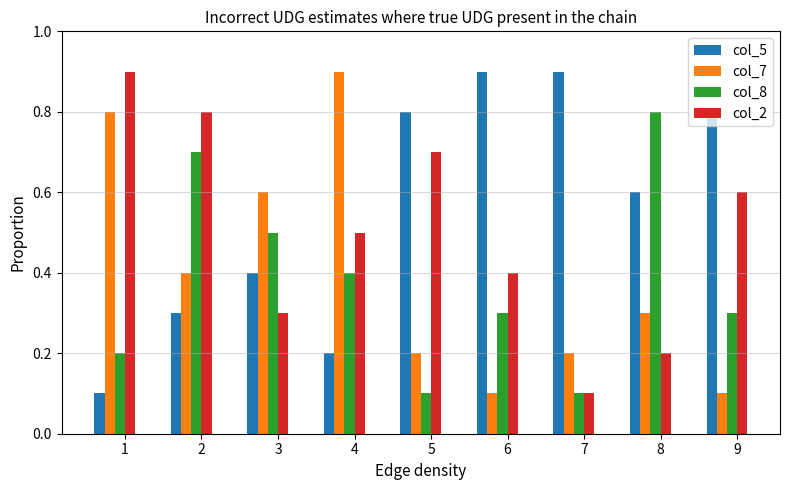

What are all the series names shown in the legend?

col_5, col_7, col_8, col_2